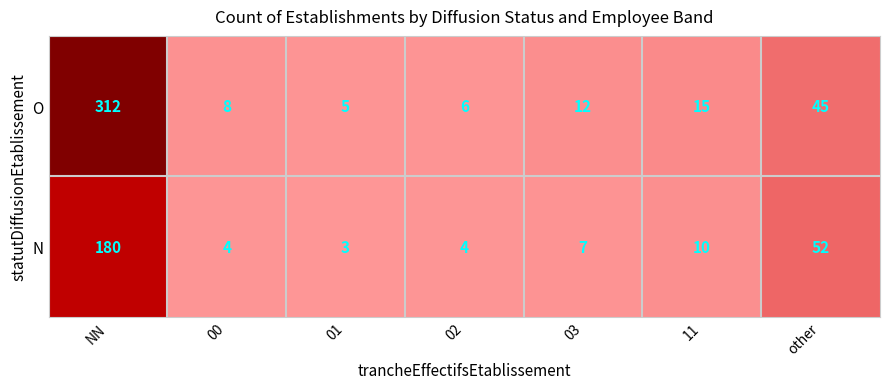

At which label is N closest to 91?

other